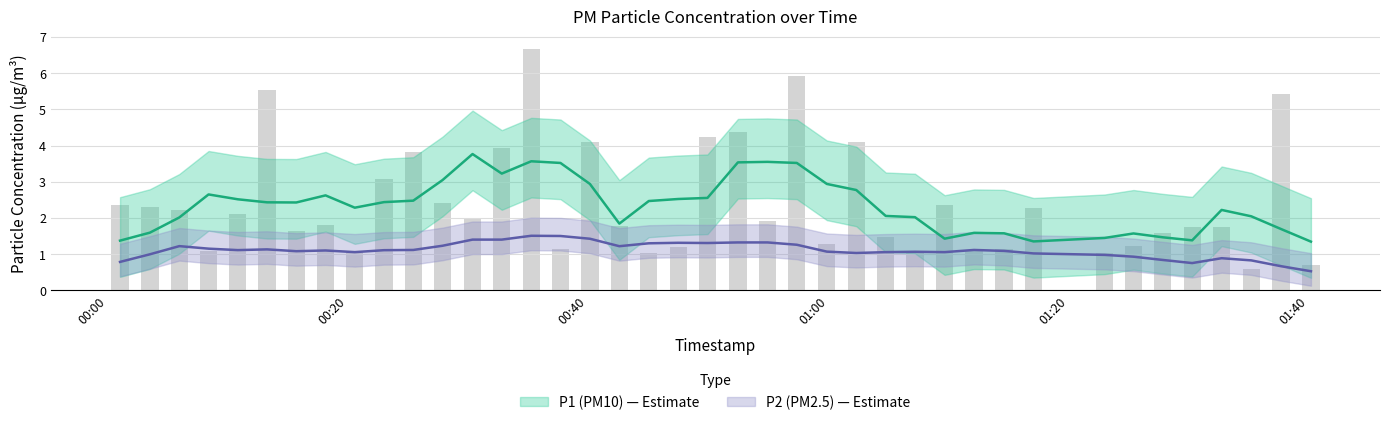

Which series has the largest total across all categories?

P1 raw